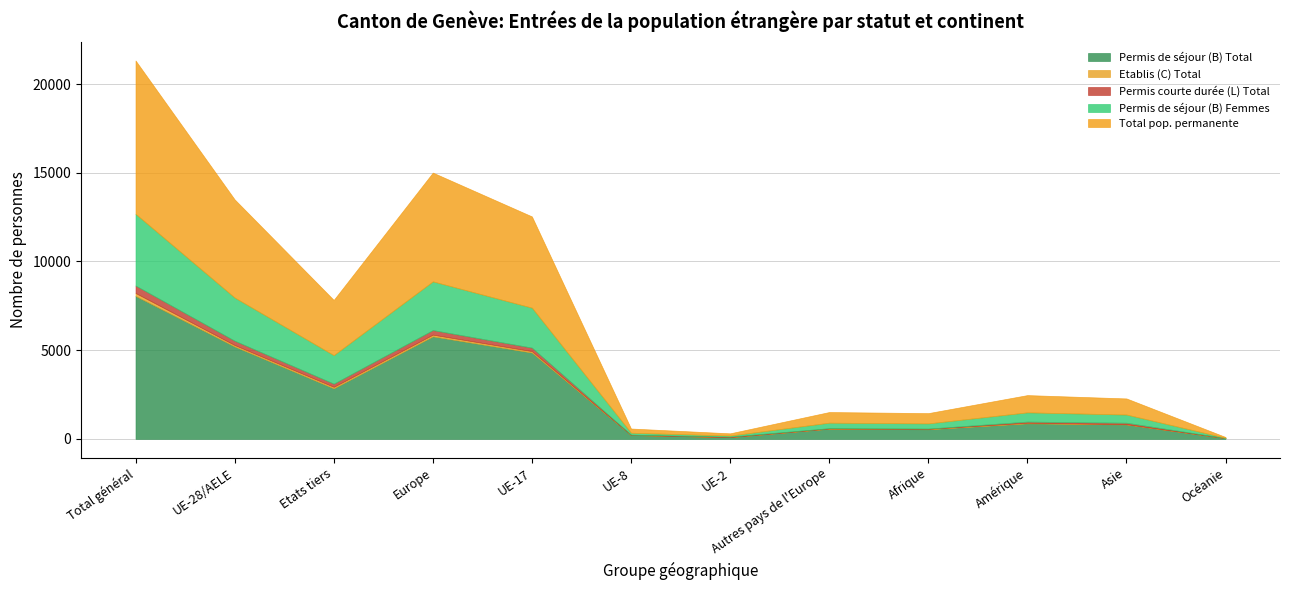

At which label does Permis de séjour (B) Total first exceed 876?

Total général